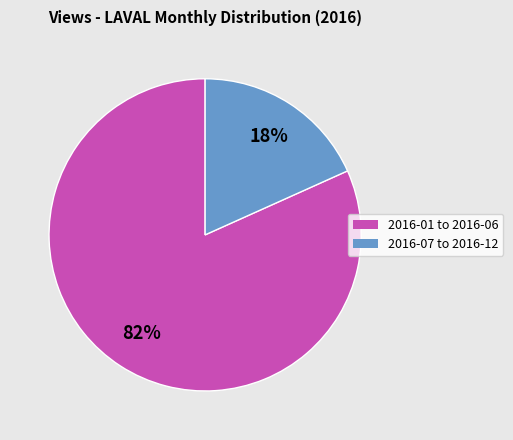

Is there a majority slice in this chart?

Yes